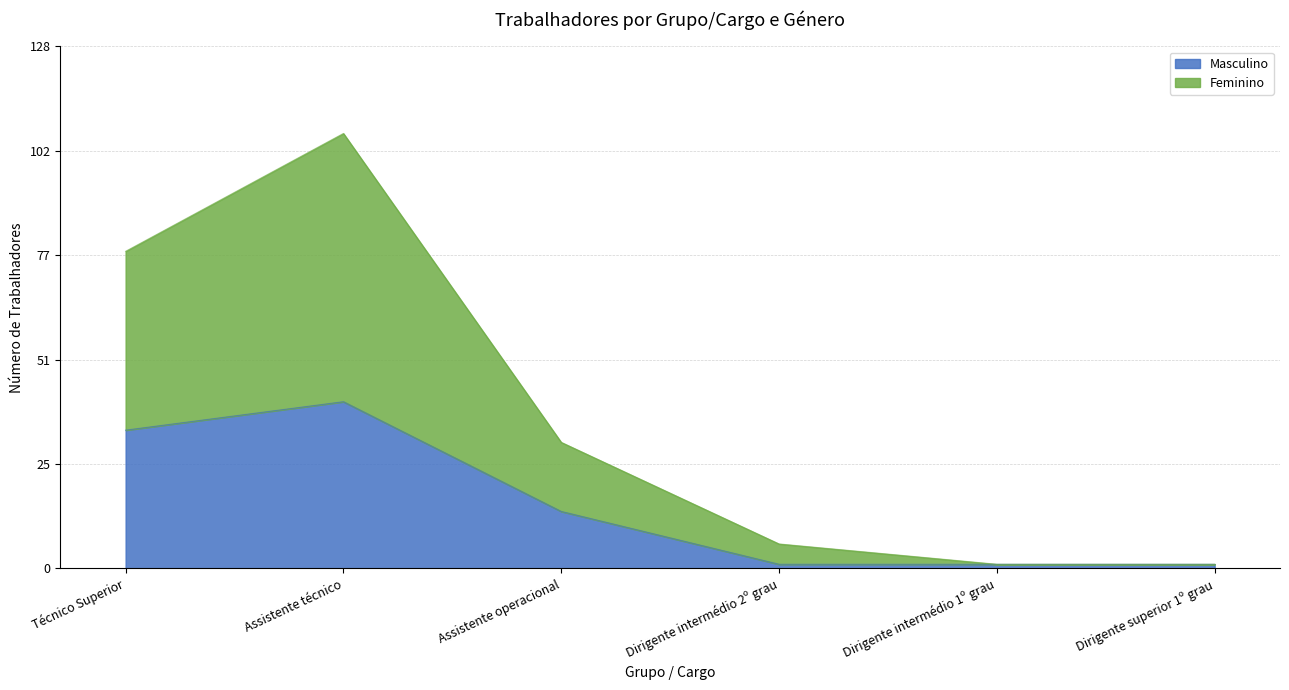

True or false: Masculino has a value of 34 at Técnico Superior.

True